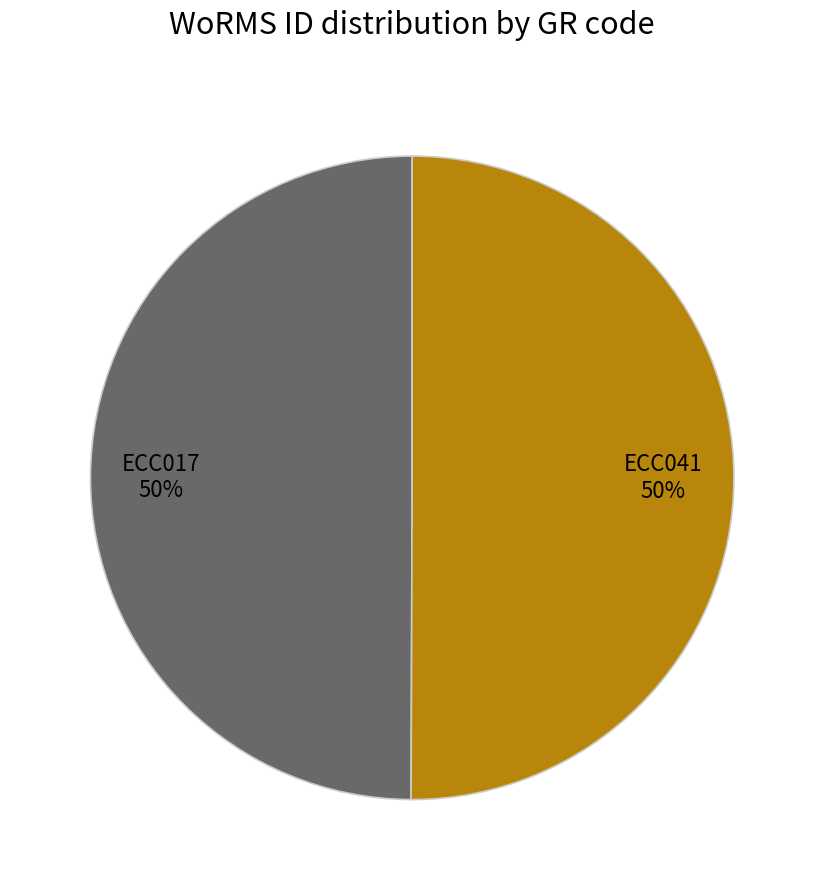

To the nearest percent, what portion does ECC017 represent?

50%